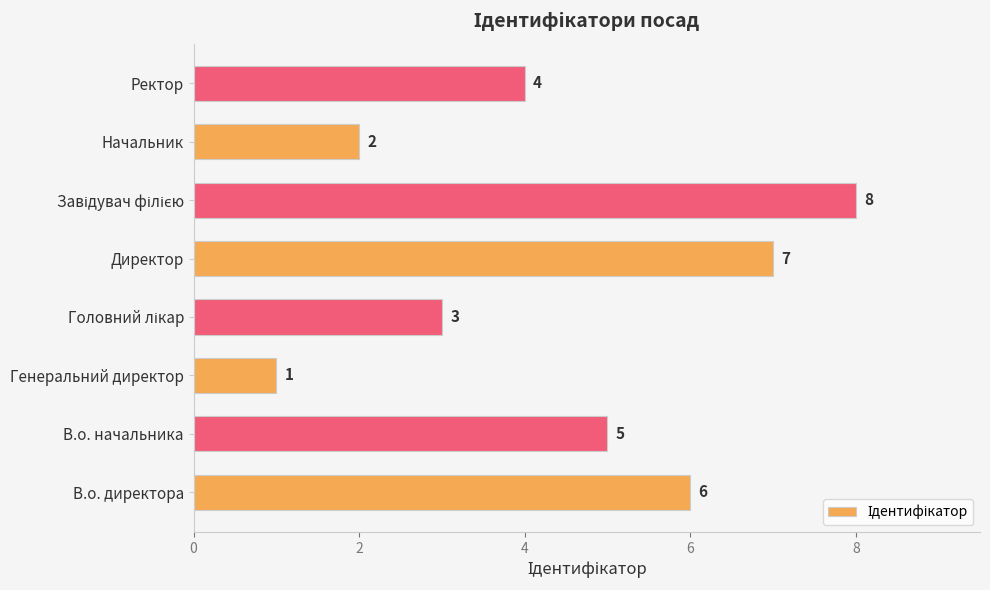

What is the maximum value shown in the chart?

8